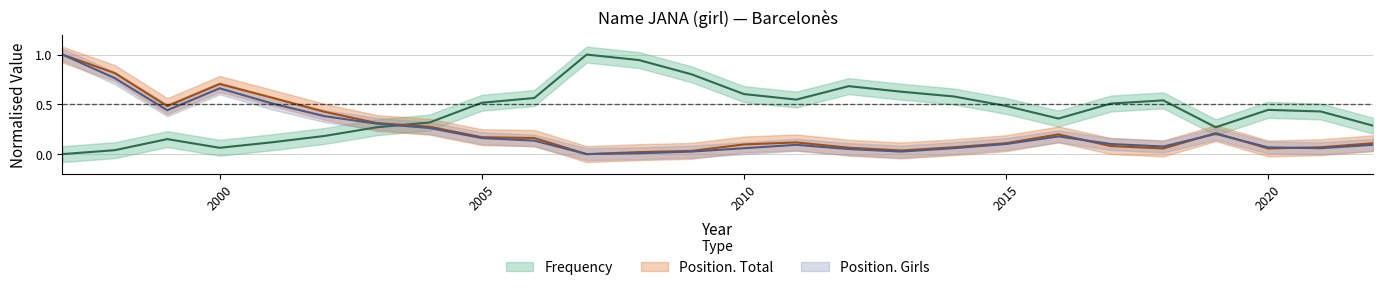

After their last crossing, which series has the higher values: Frequency or Position. Total?

Frequency